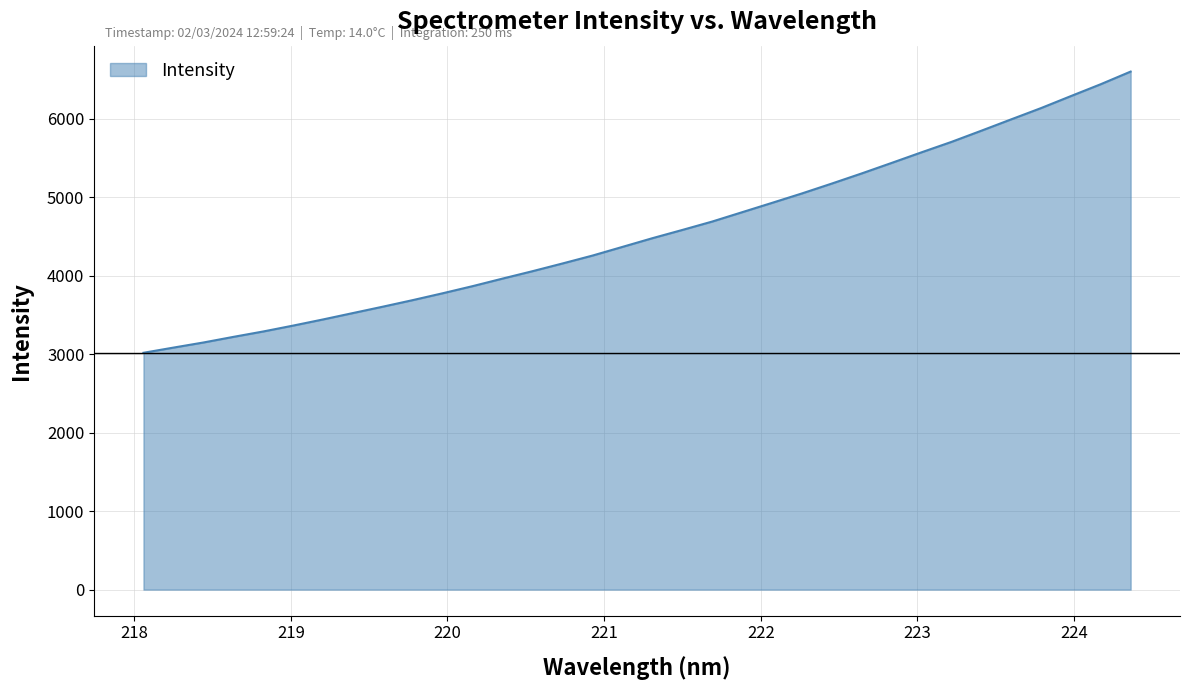

What is the smallest value displayed?

3017.0